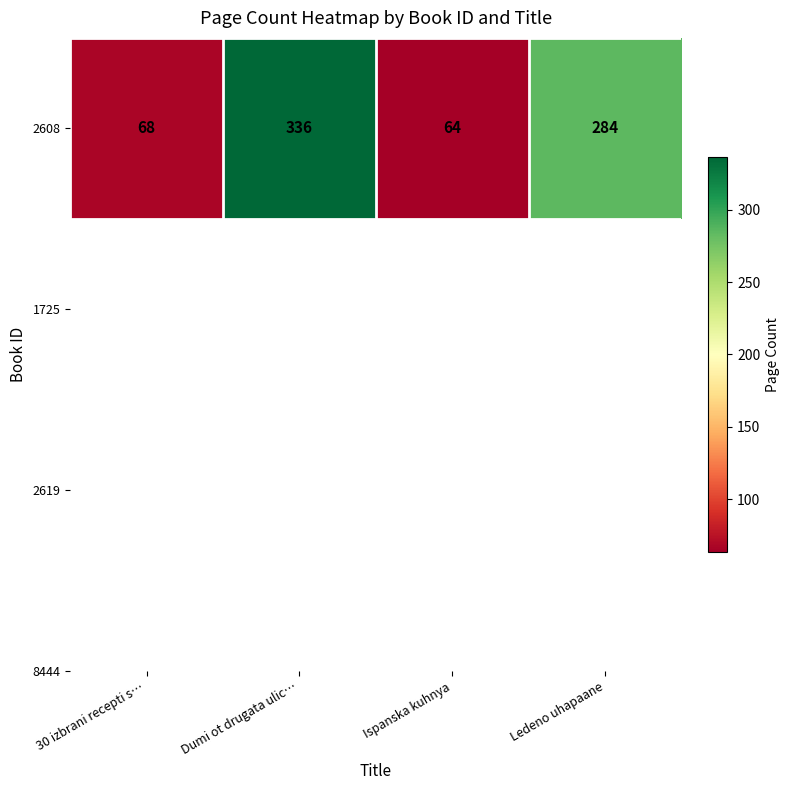

How many data points are above 284?

1